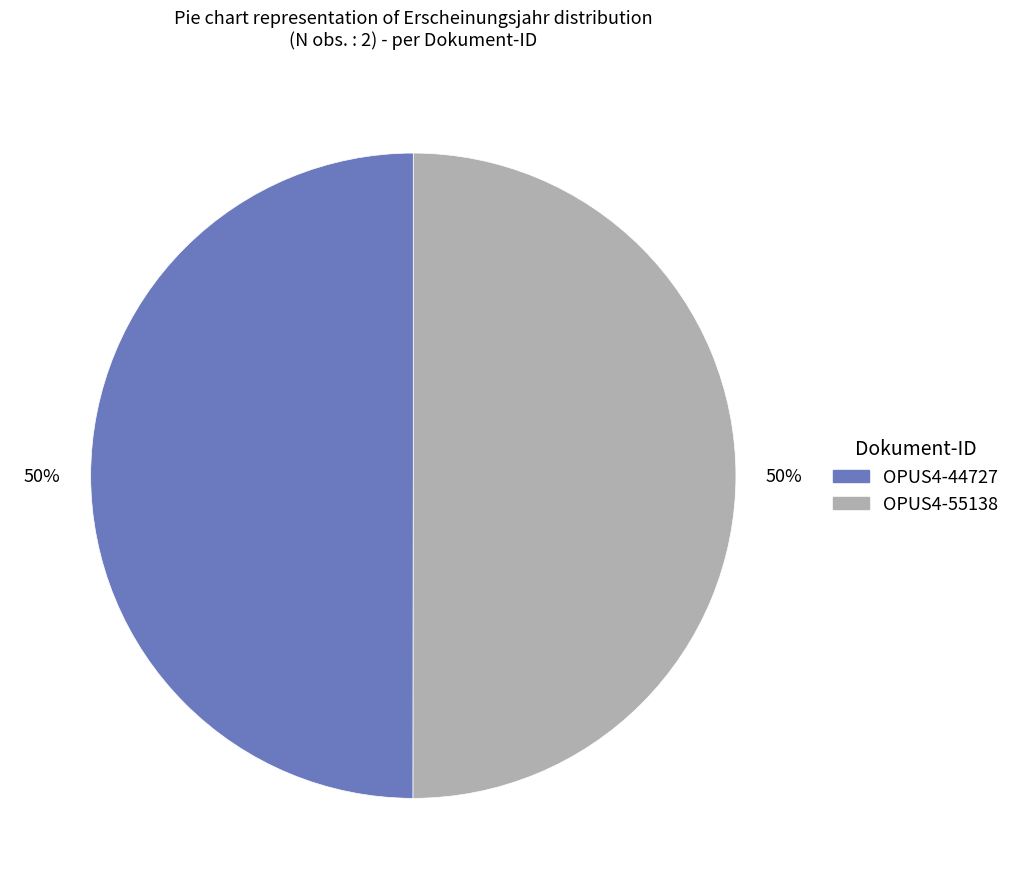

Approximately how many times larger is the value at OPUS4-55138 compared to OPUS4-44727?

1.0